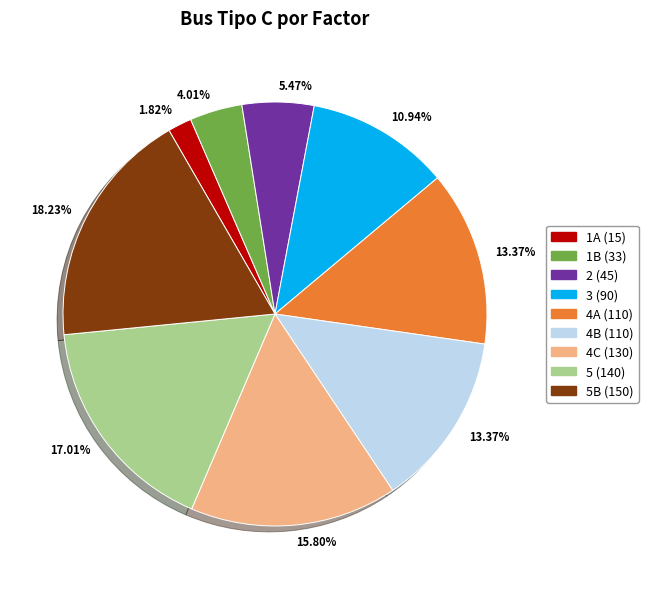

Is there a majority slice in this chart?

No